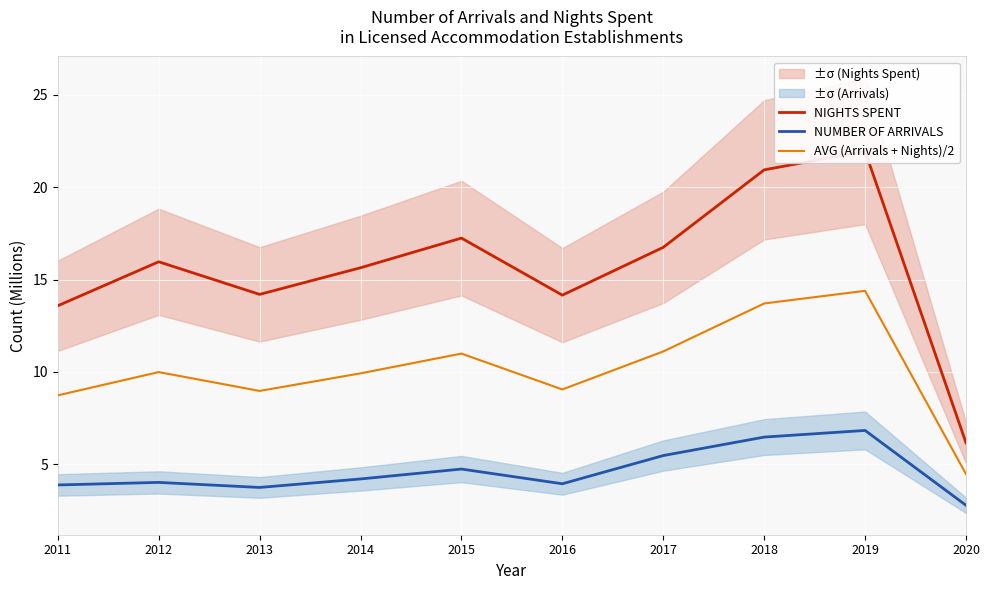

List the series in order of their overall mean, lowest first.

NUMBER OF ARRIVALS, AVG (Arrivals + Nights)/2, NIGHTS SPENT